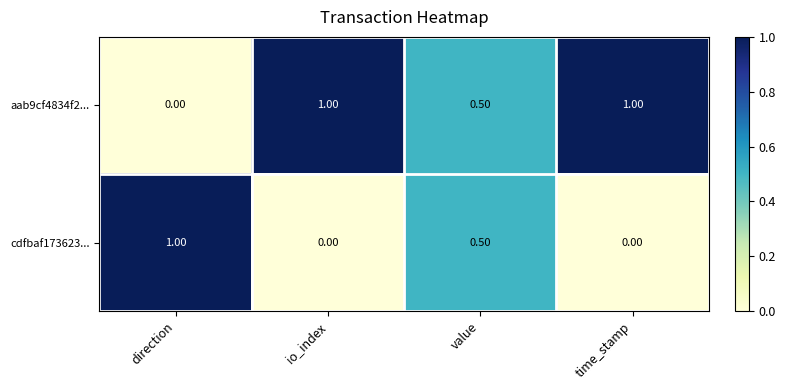

What is the difference between the highest and lowest values at io_index?

1.0